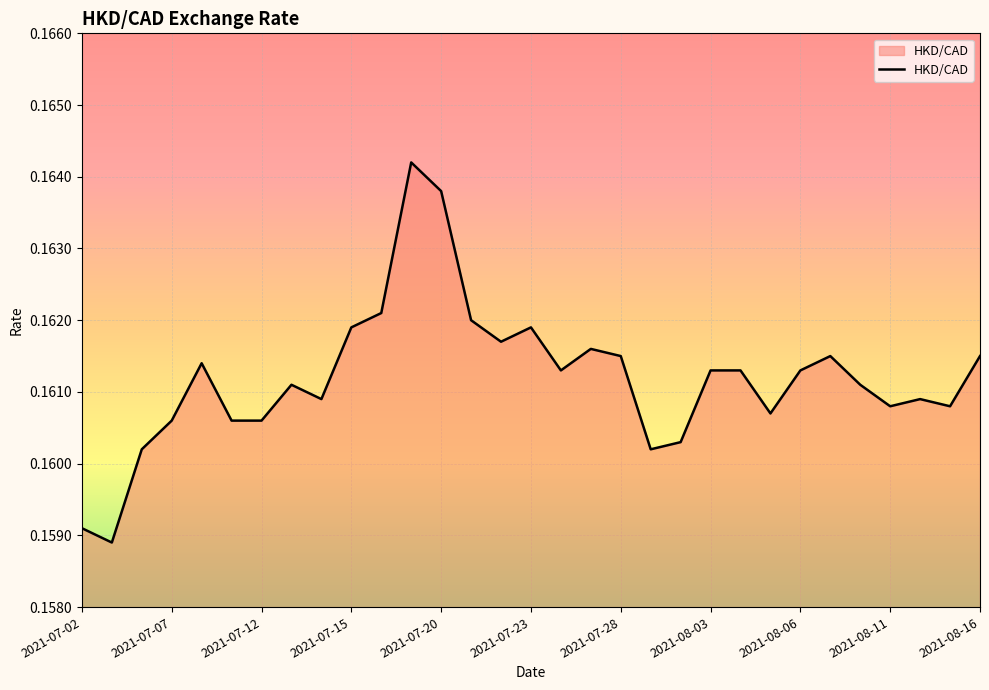

How many distinct data groups are displayed?

1